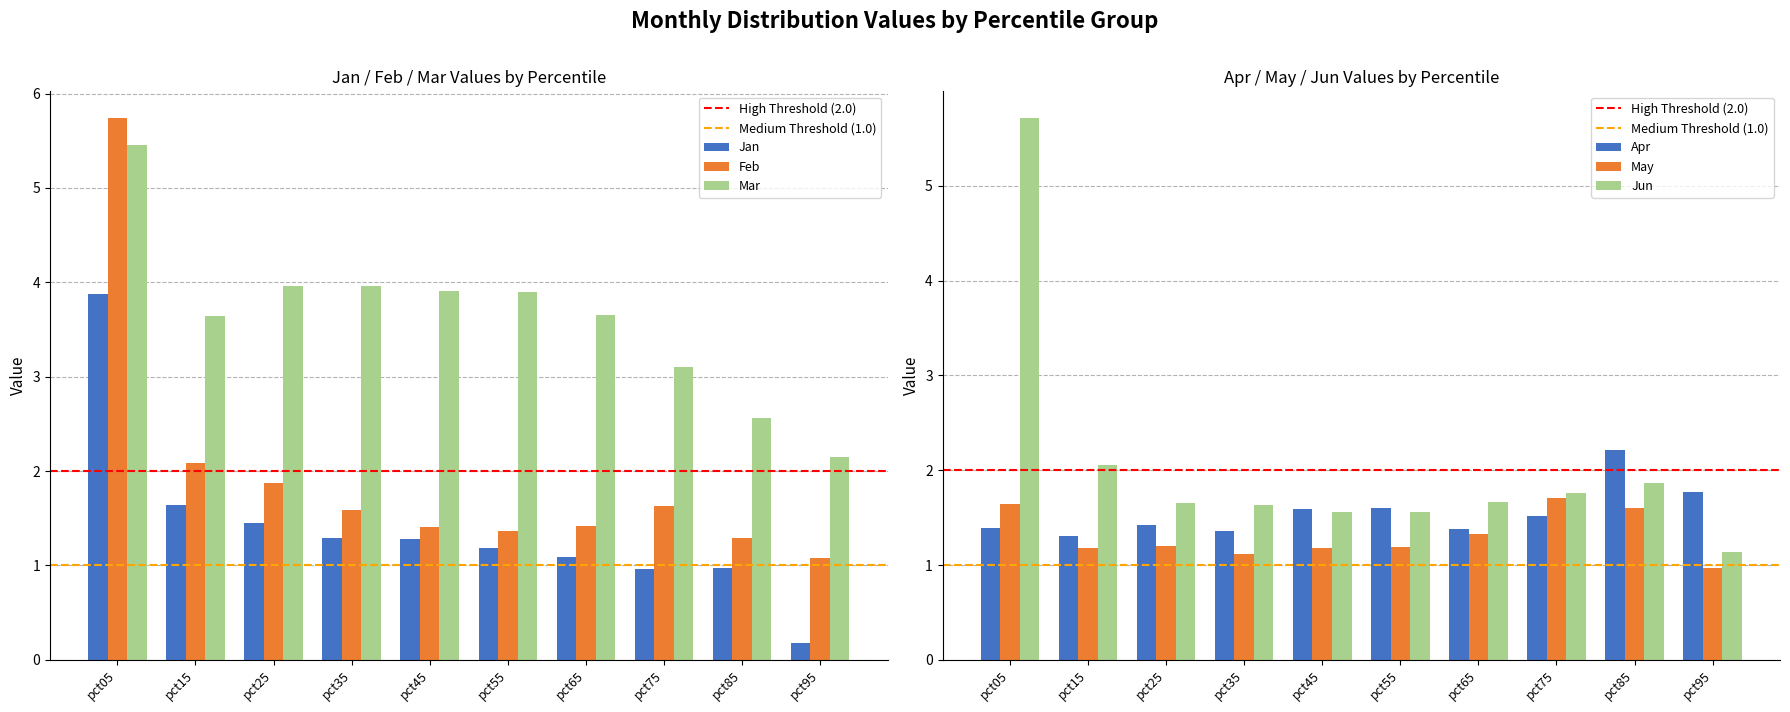

What is the value of the Jan bar at the 10th from the left?

0.2